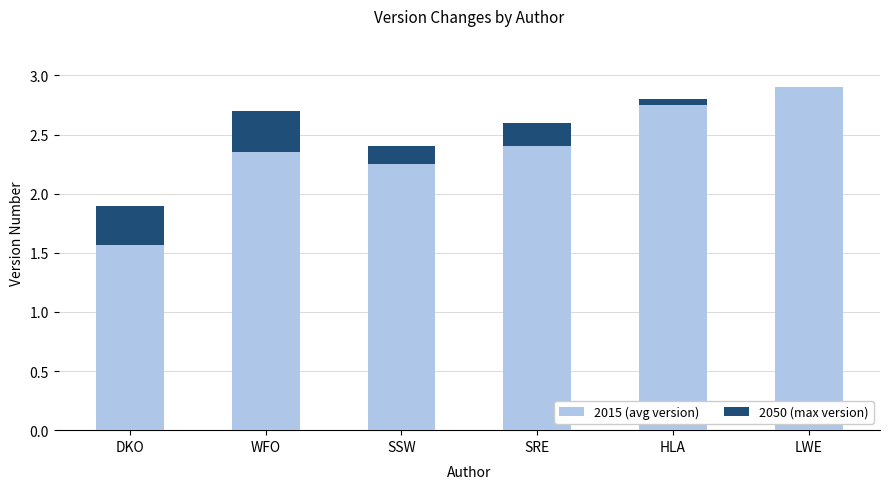

Is it true that 2015 (avg version) equals 1.6 at DKO?

True